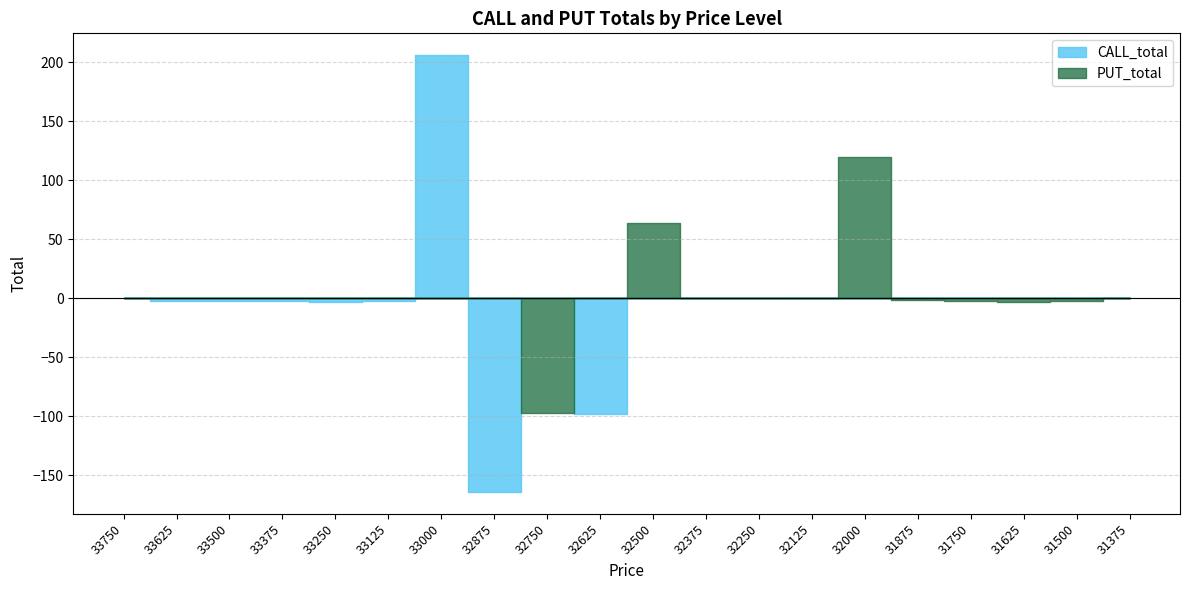

What are all the series names shown in the legend?

CALL_total, PUT_total